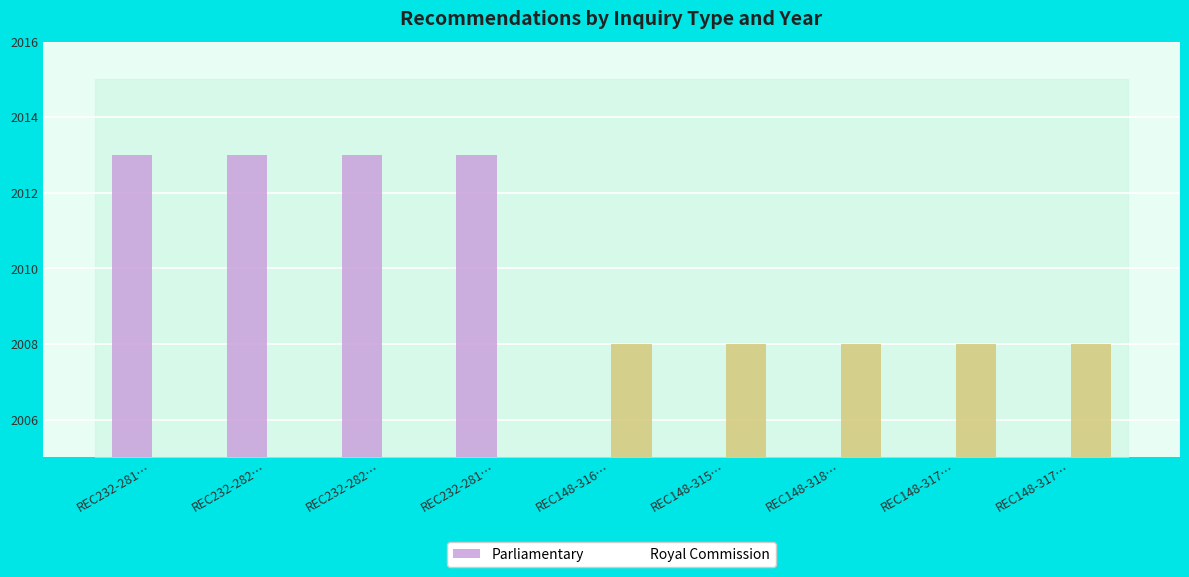

At how many categories does at least one series exceed 1162?

9